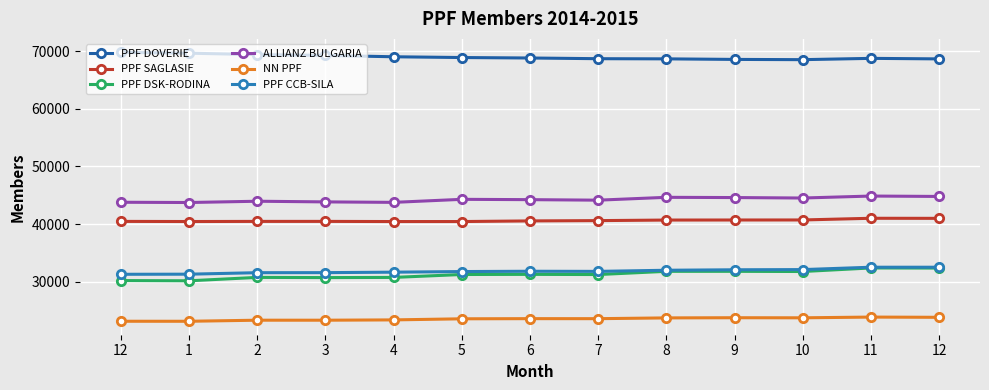

Where is the first local minimum for ALLIANZ BULGARIA?

1